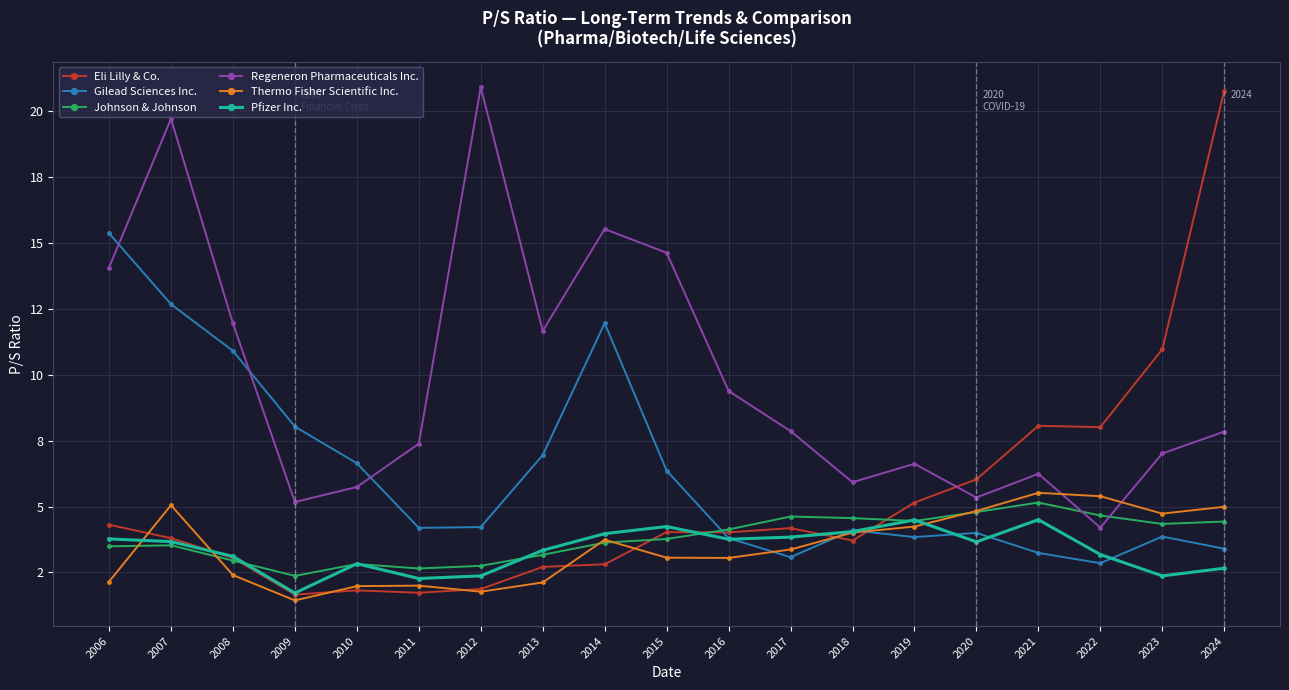

Does the chart have visible grid lines?

Yes